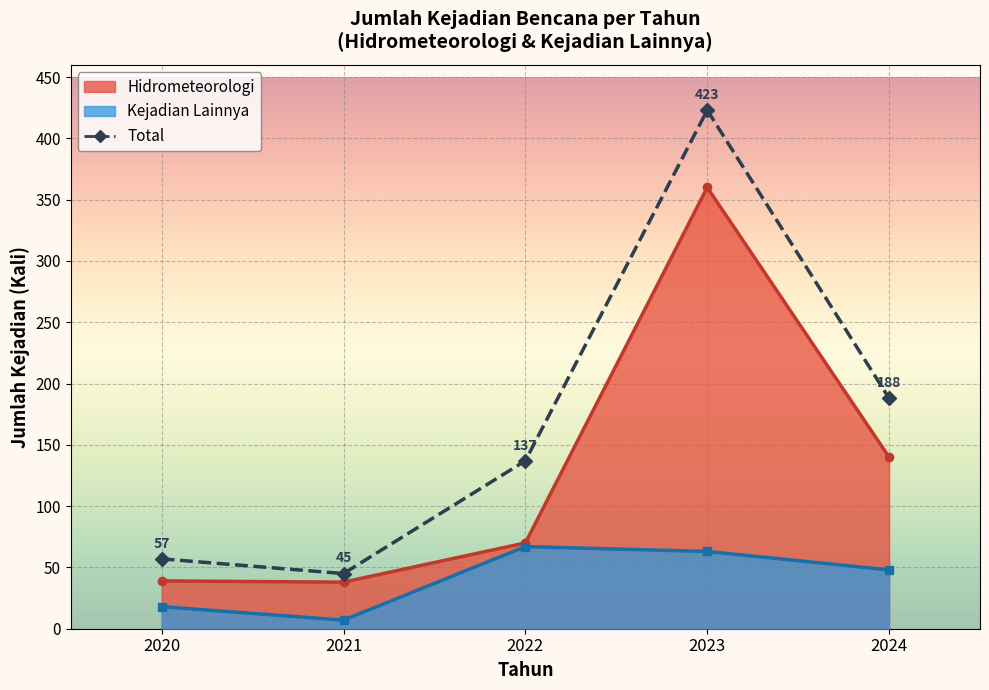

Which has a higher value, 2024 or 2022?

2024